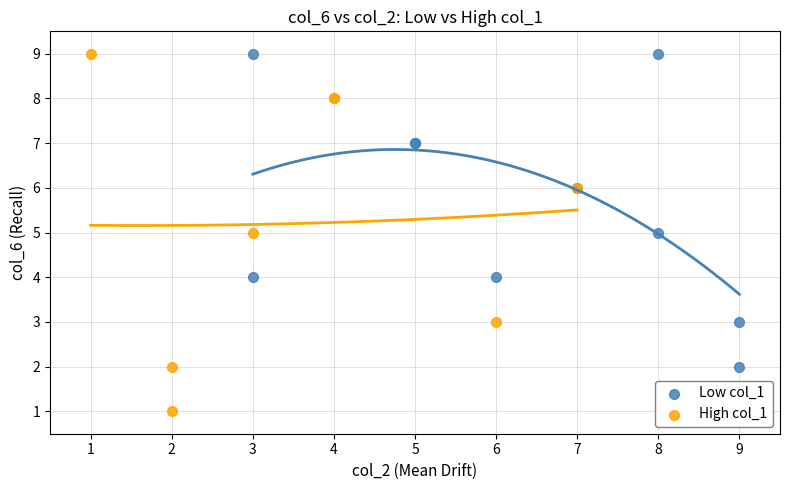

Which series has the largest Y range (max minus min)?

High col_1